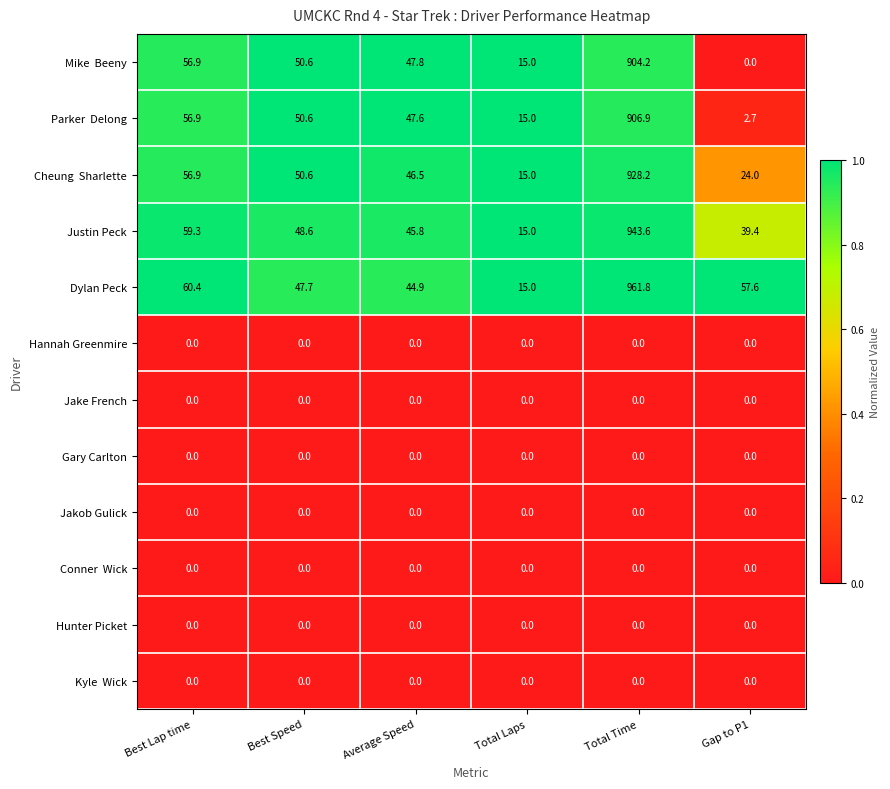

Is the value of Justin Peck at Gap to P1 greater than the value of Dylan Peck at Best Speed?

No